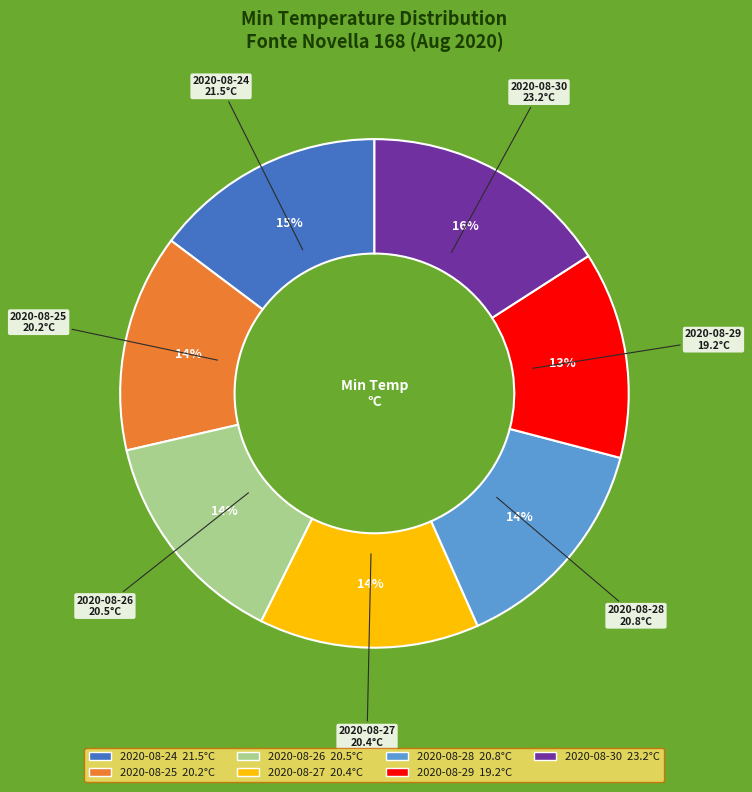

What percentage is the 2020-08-26 slice, to the nearest percent?

14%